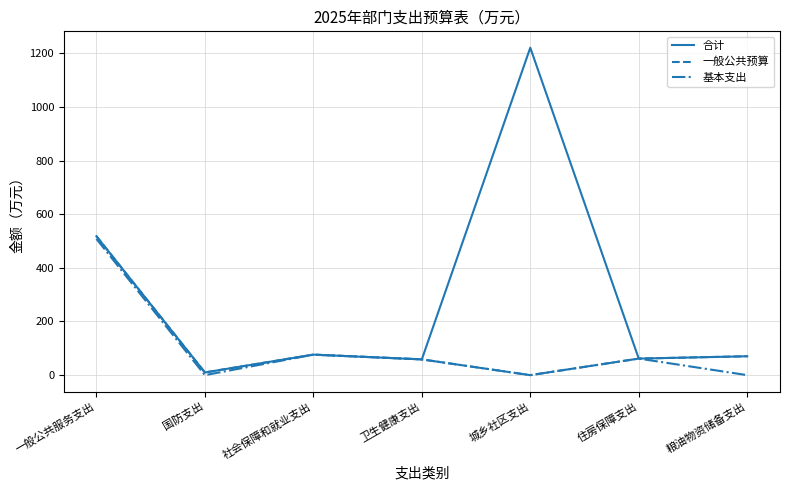

Between 一般公共服务支出 and 城乡社区支出, which series saw the biggest shift?

合计